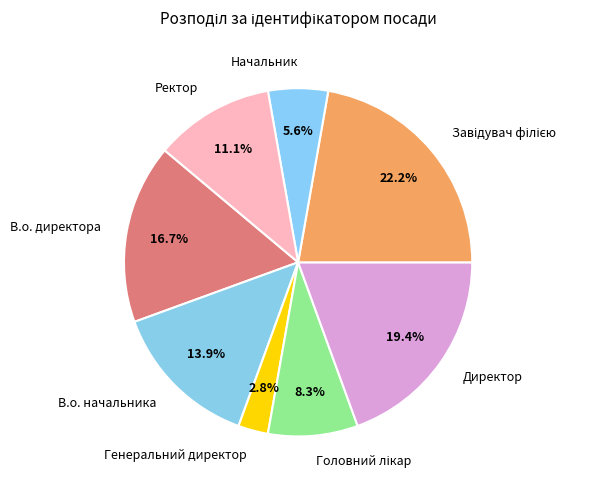

To the nearest percent, what portion does В.о. директора represent?

17%